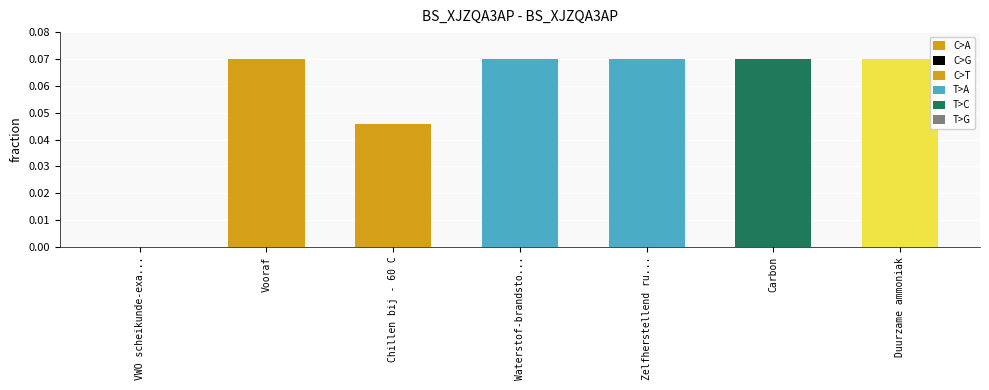

Count the number of data series in this chart.

1